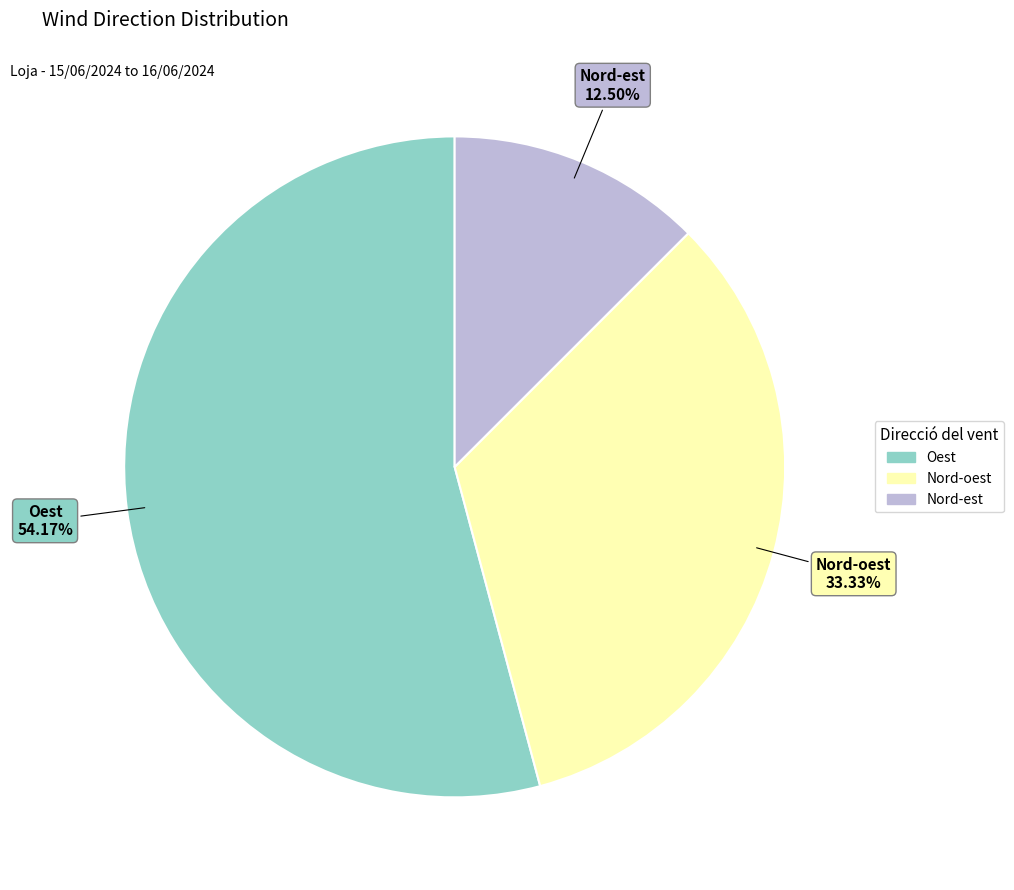

What is the smallest slice in the pie chart?

Nord-est